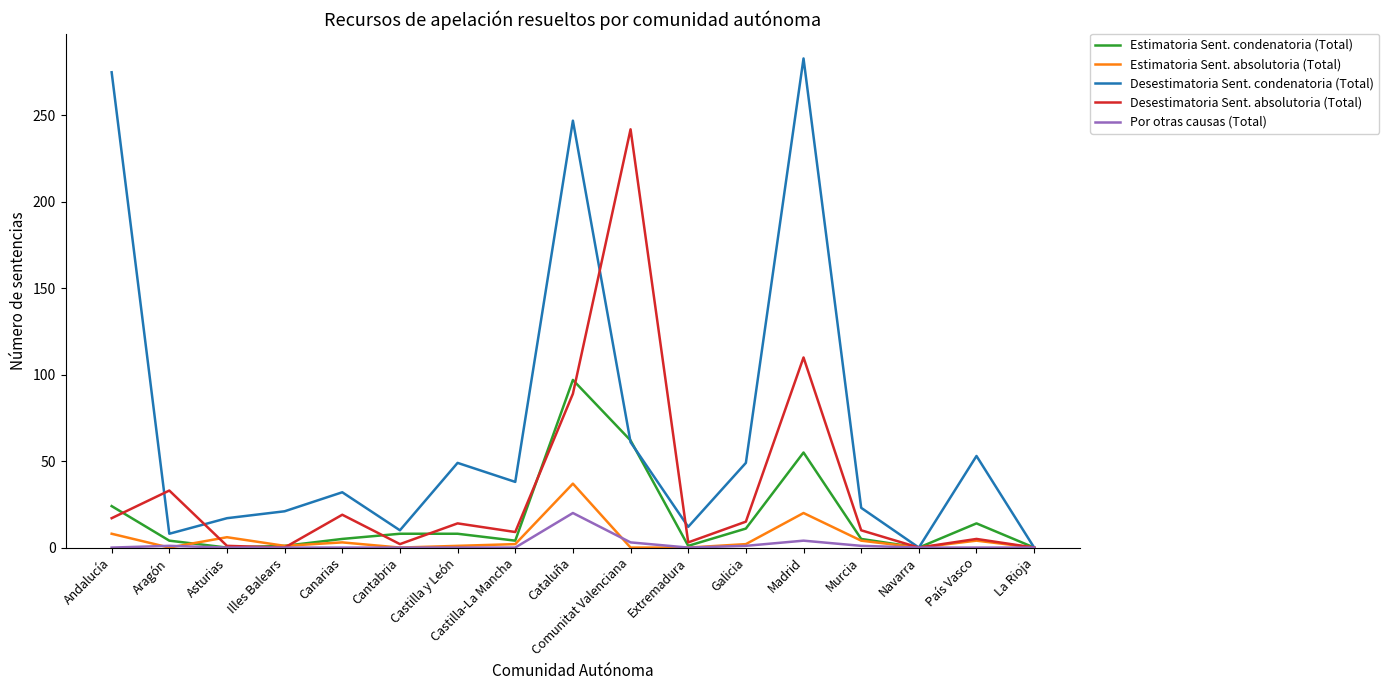

What is the average value of the Estimatoria Sent. absolutoria (Total) series?

5